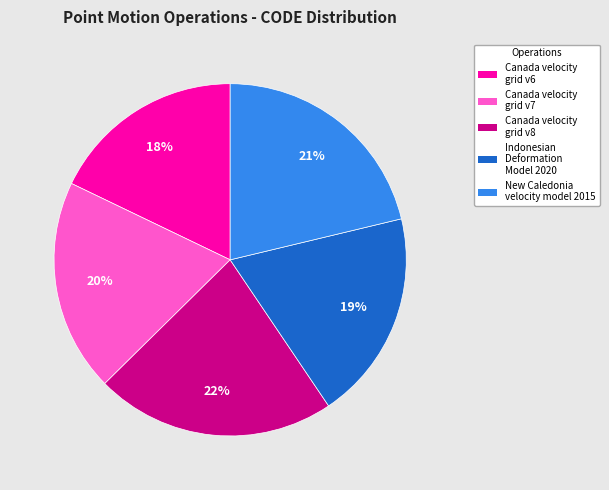

Combined, do Canada velocity grid v6 and Canada velocity grid v7 account for over 50%?

No